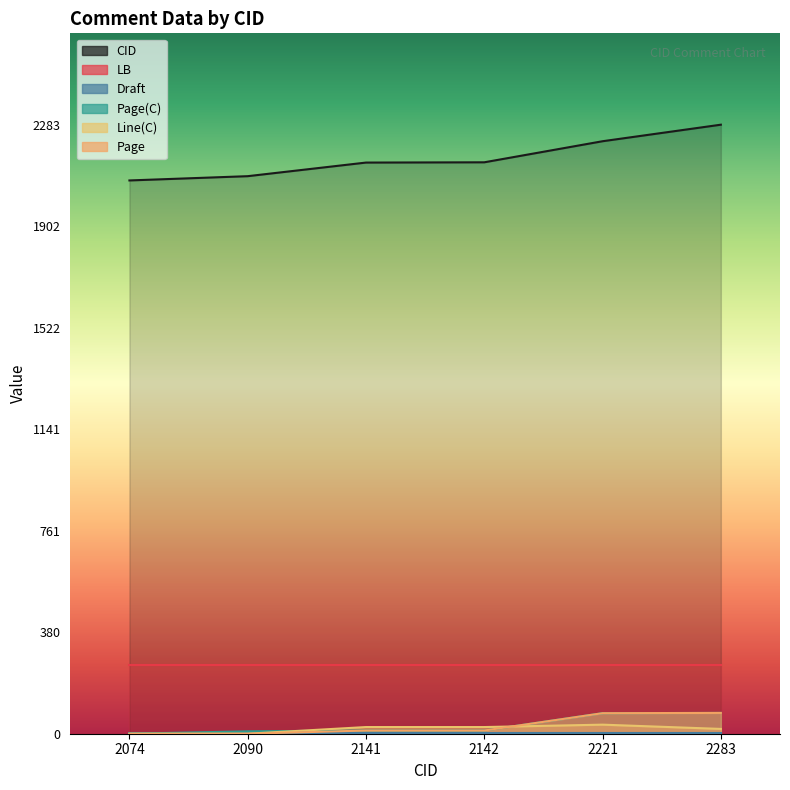

Where is the first local maximum for Line(C)?

2221